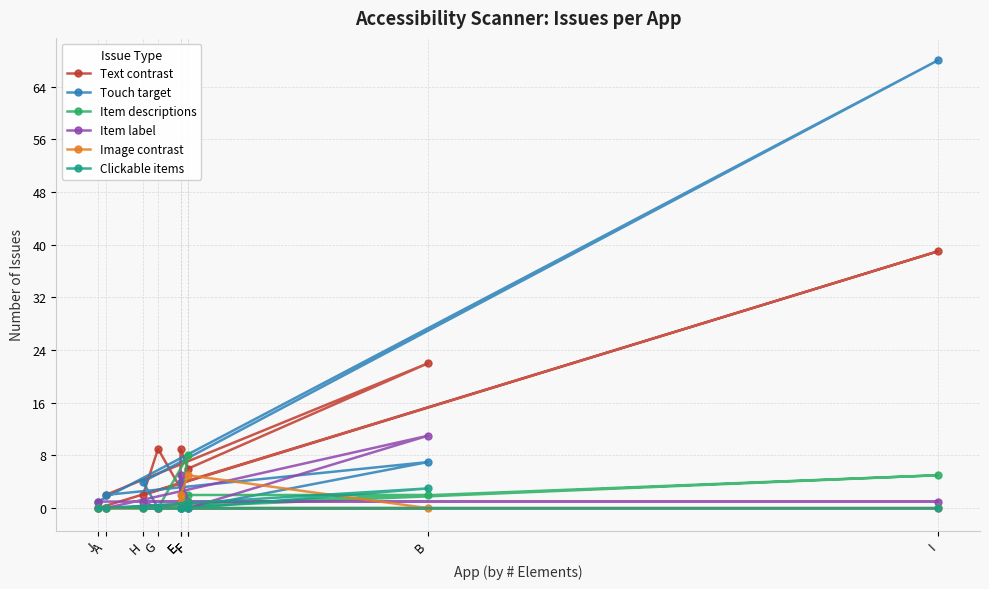

Is it true that Item descriptions equals 1 at E?

True